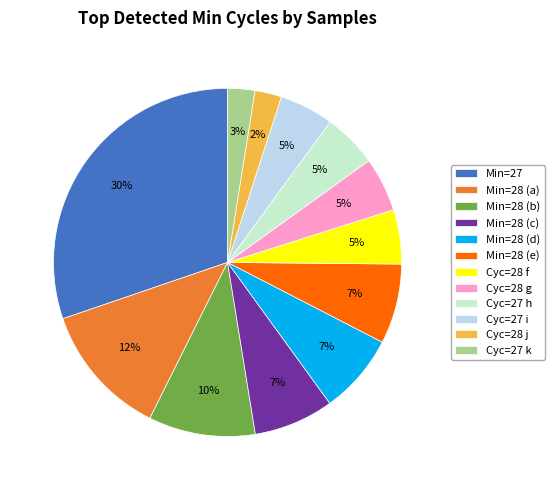

To the nearest percent, what portion does Cyc=27 k represent?

3%